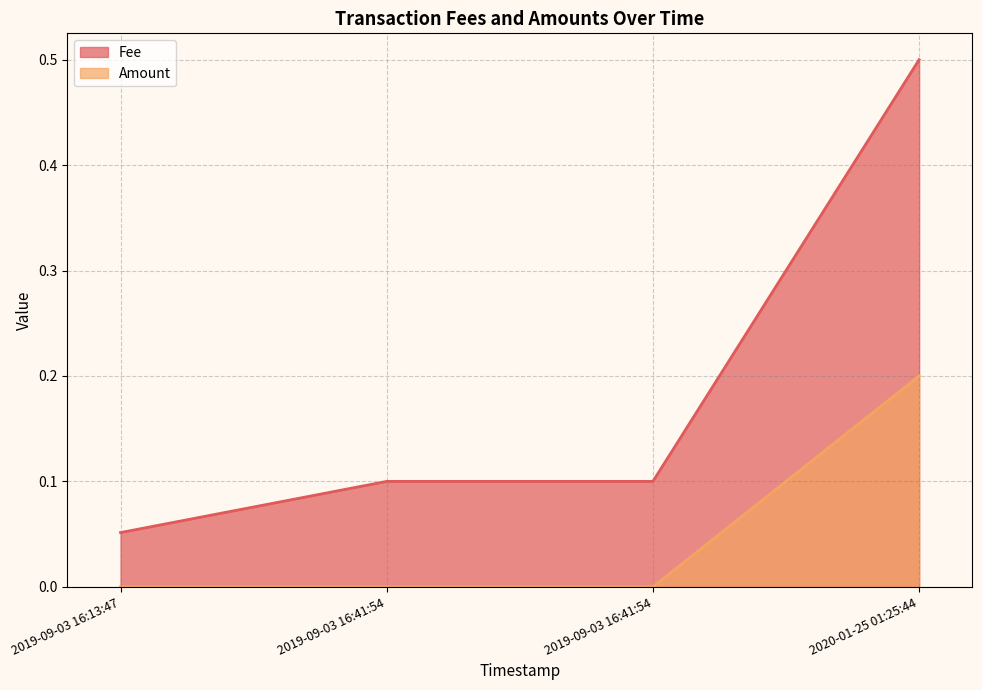

List the series in order of their overall mean, lowest first.

Amount (line), Fee (line)